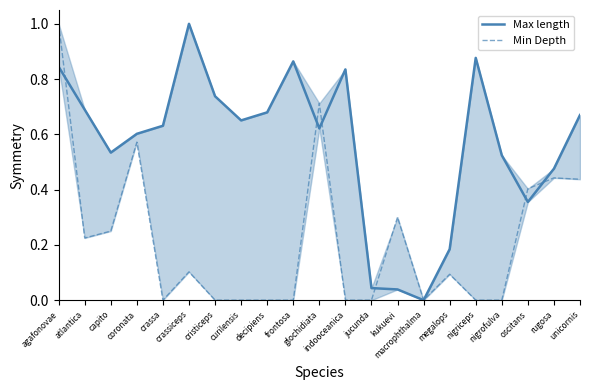

What is the maximum value for Max length?

1.0